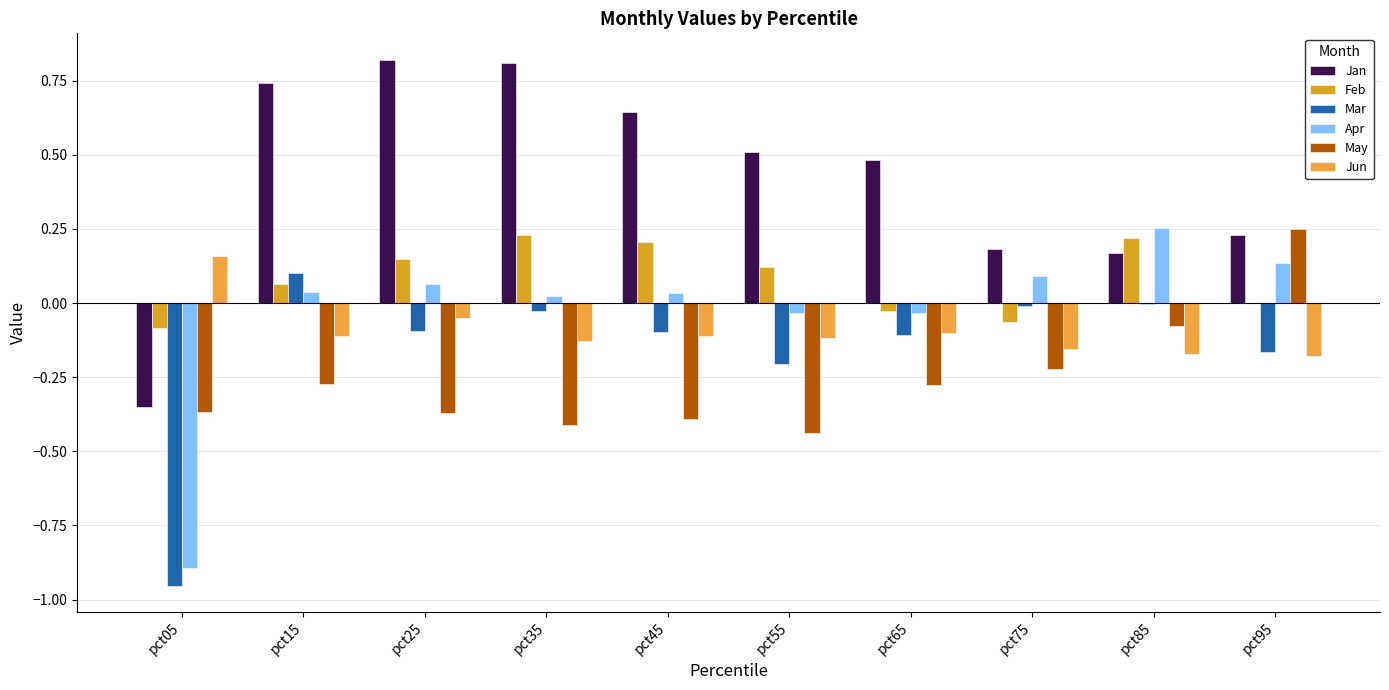

What is the difference between the highest and lowest values at pct15?

1.0